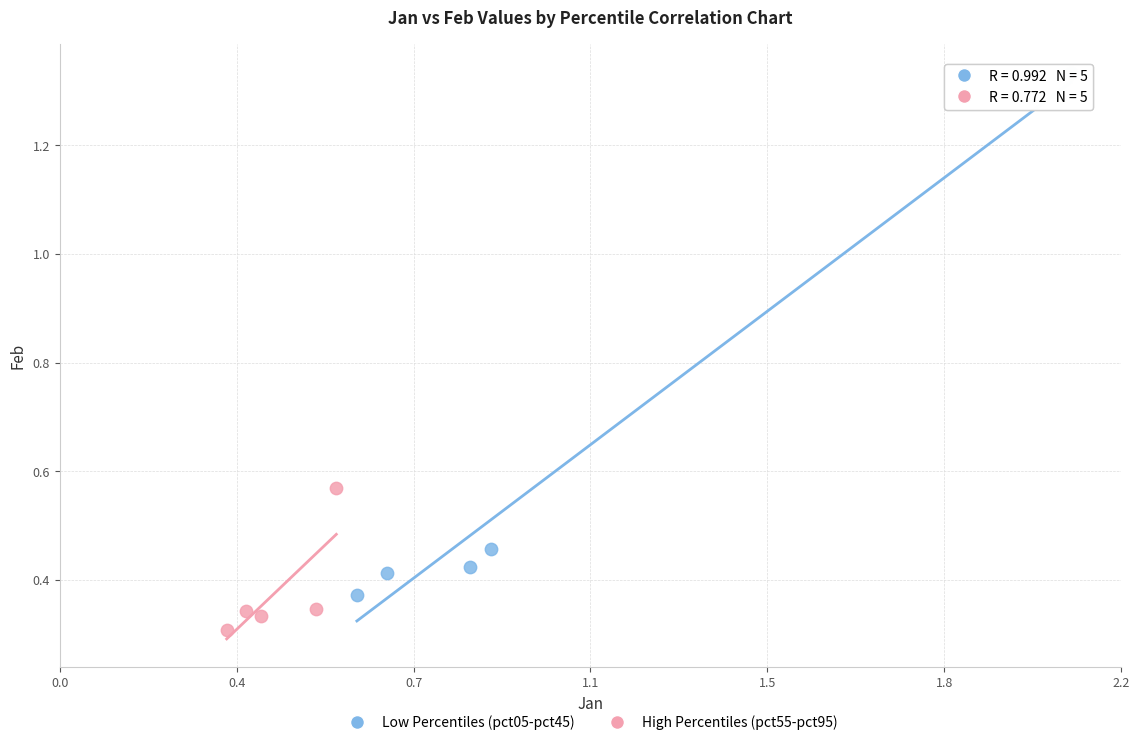

Which series reaches the minimum Y coordinate?

High Percentiles (pct55-pct95)